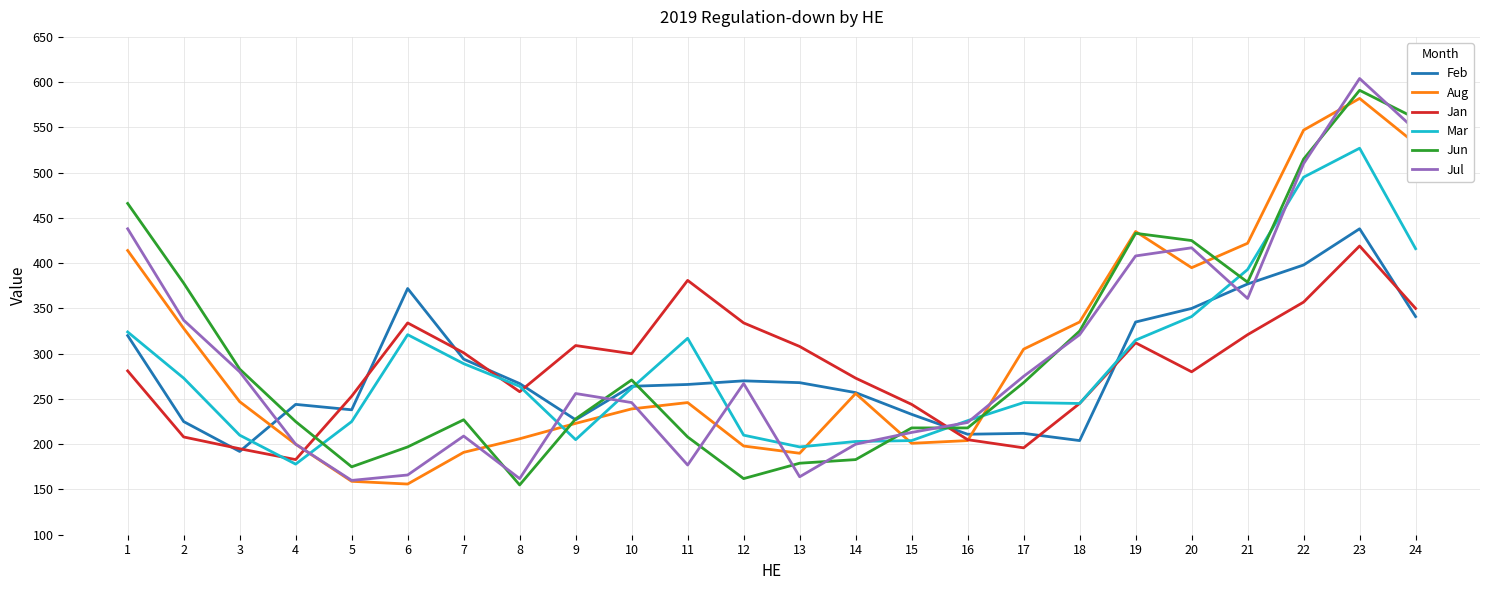

True or false: Feb has a value of 121 at 16.

False